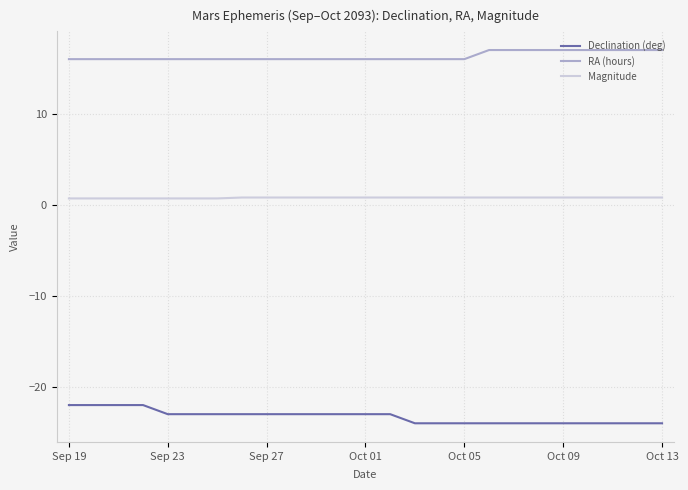

What is the minimum value shown in the chart?

-24.0